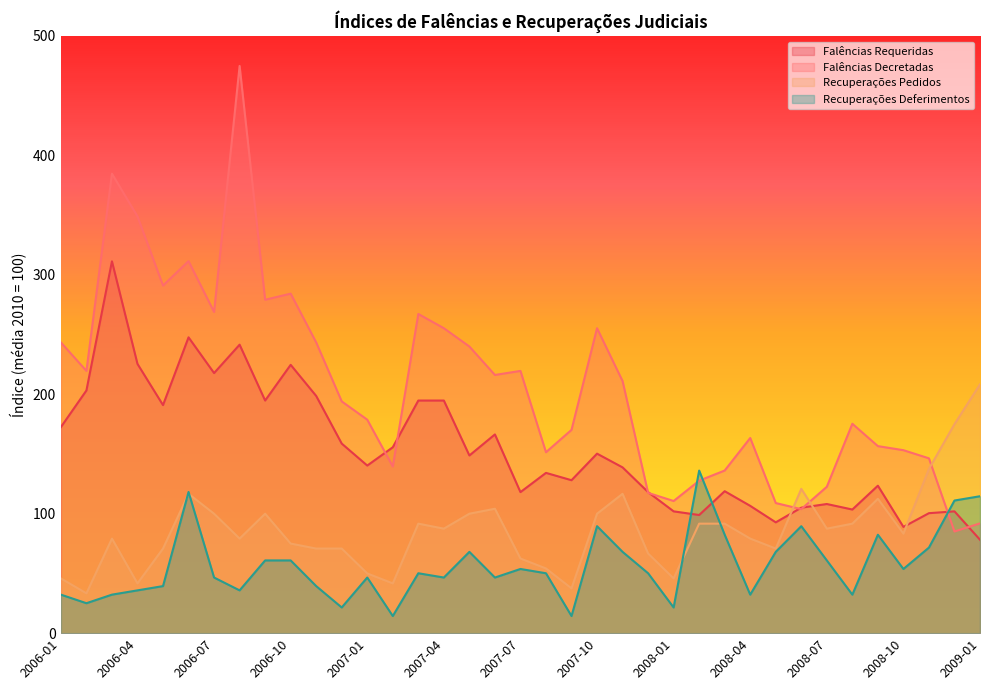

Is it true that Falências Decretadas equals 175.3 at 2008-08?

True